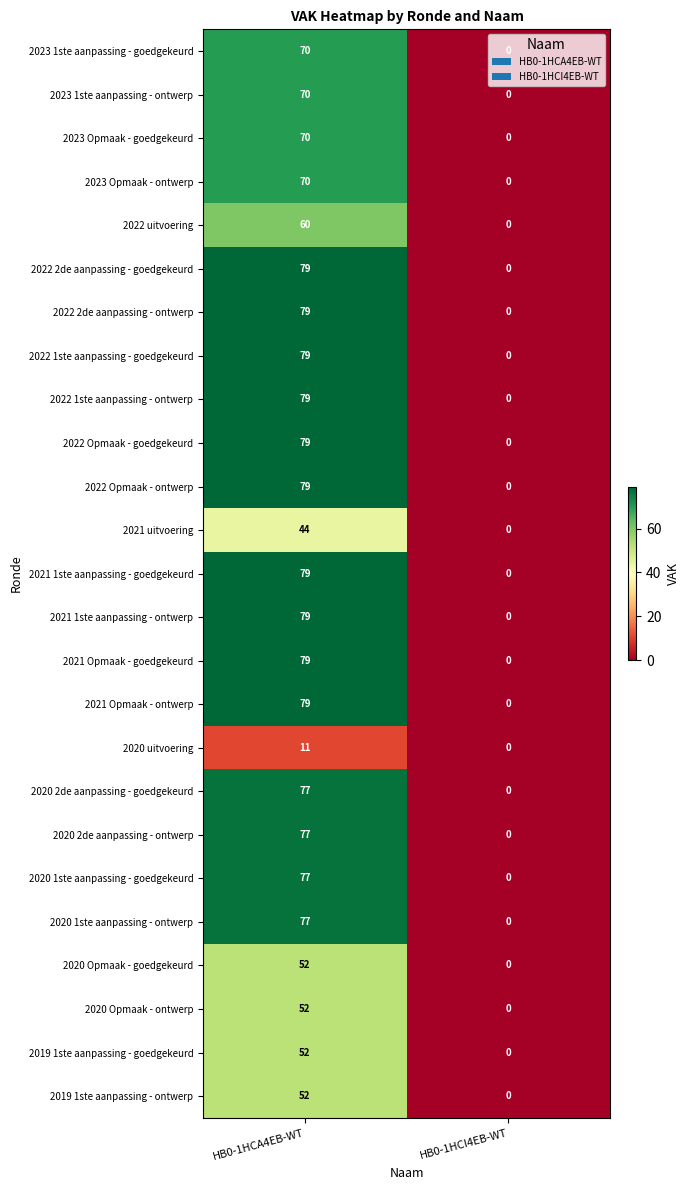

At which category does the chart reach its peak across all series?

HB0-1HCA4EB-WT